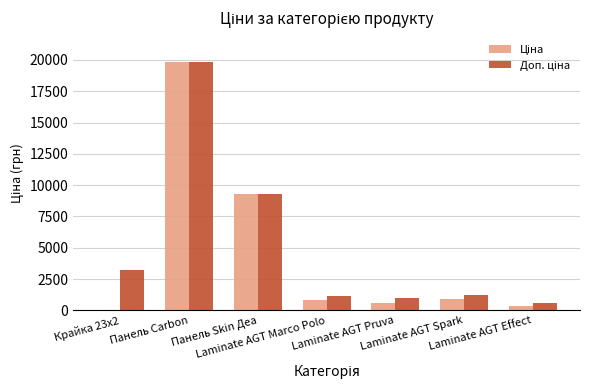

The value of Доп. ціна at Панель Skin Деа is 15206.9. True or false?

False